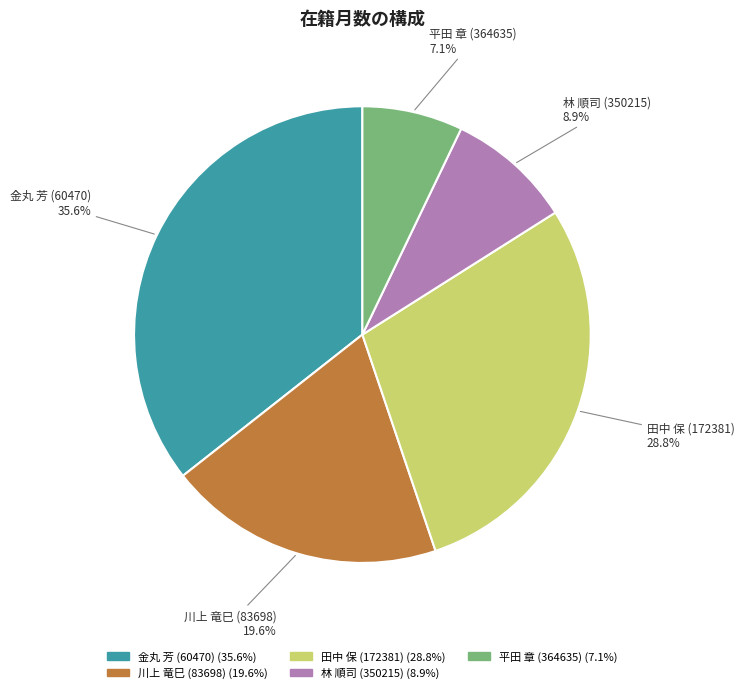

Rank the categories by value from lowest to highest.

平田 章 (364635), 林 順司 (350215), 川上 竜巳 (83698), 田中 保 (172381), 金丸 芳 (60470)